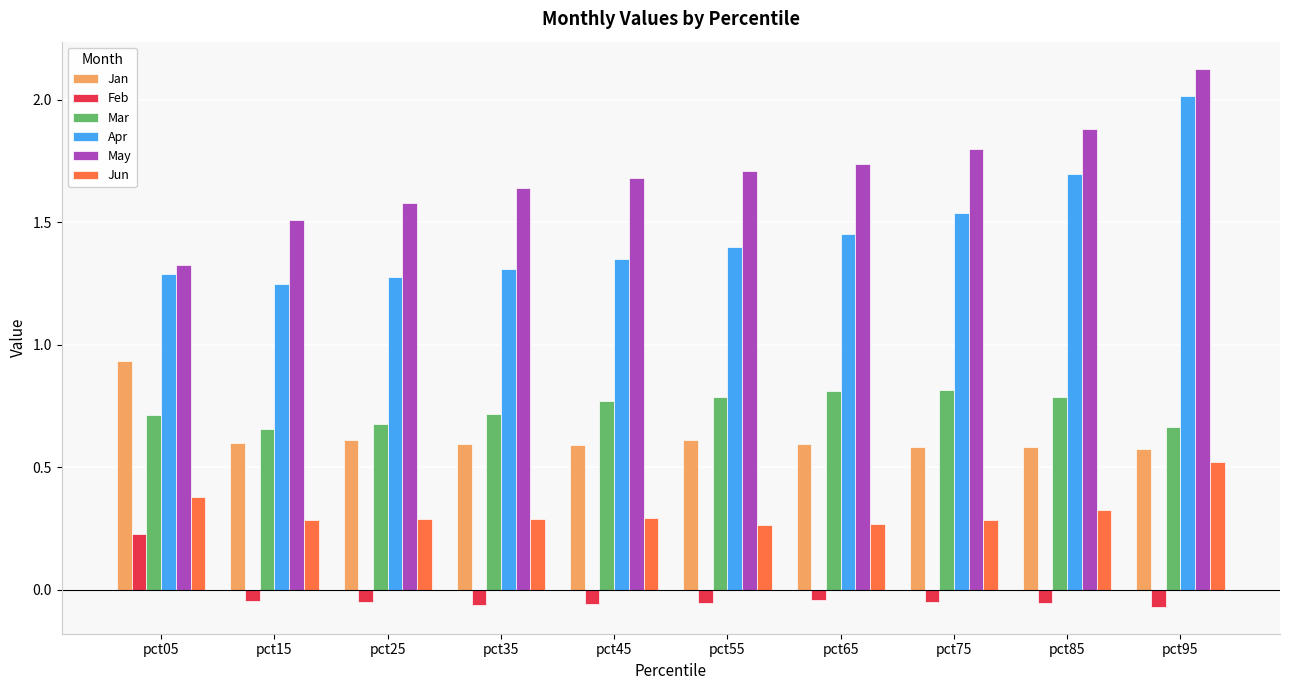

What is the spread (max minus min) of values at pct95?

2.2